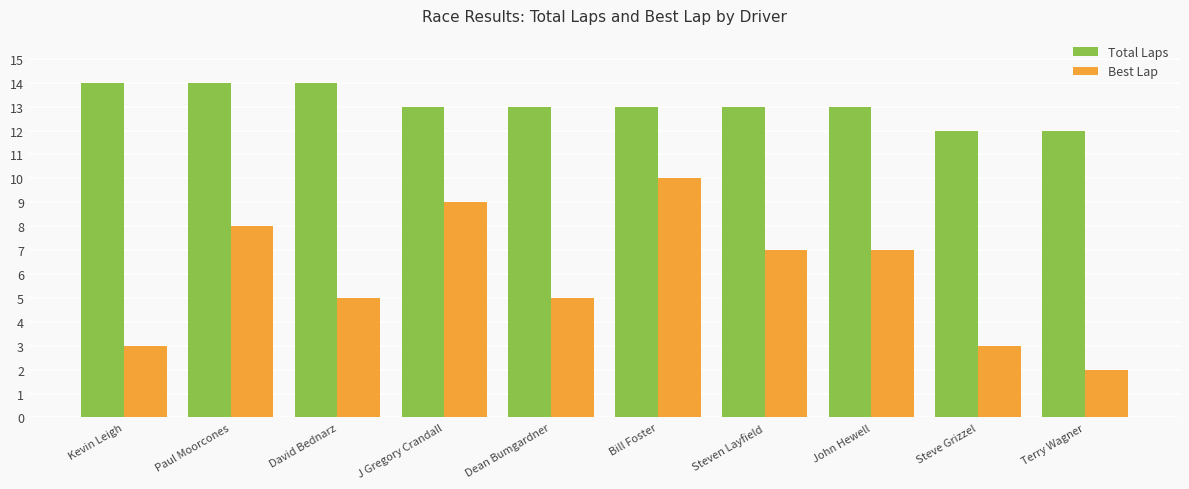

At Dean Bumgardner, list the series in order from smallest to largest.

Best Lap, Total Laps